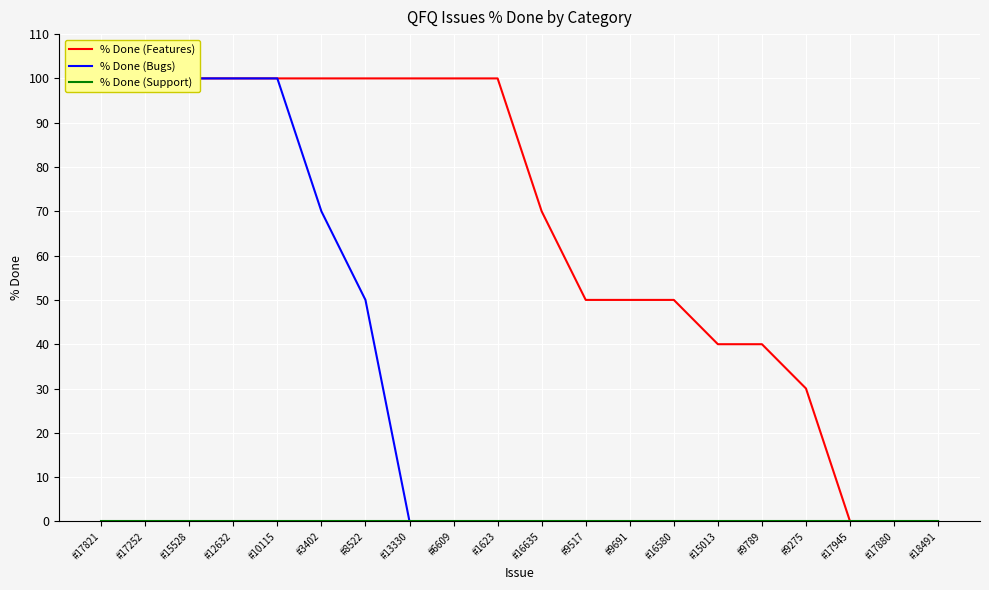

True or false: % Done (Bugs) and % Done (Support) intersect in this chart.

False